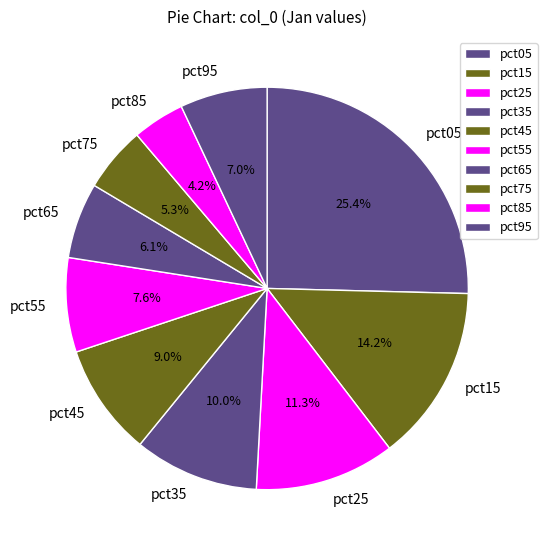

Count the number of slices in the pie.

10